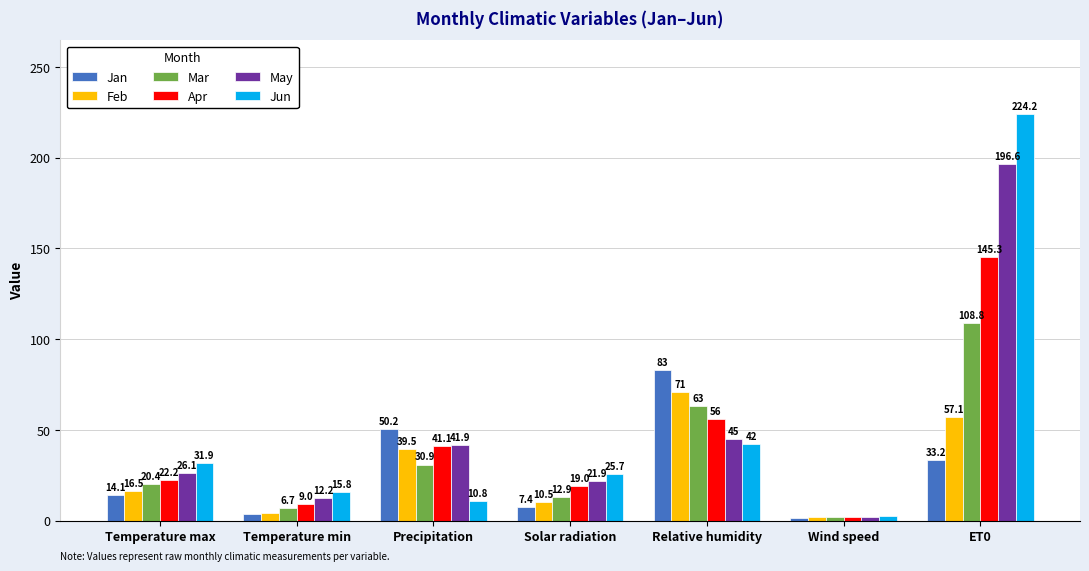

Between Temperature max and Wind speed, which series saw the biggest shift?

Jun